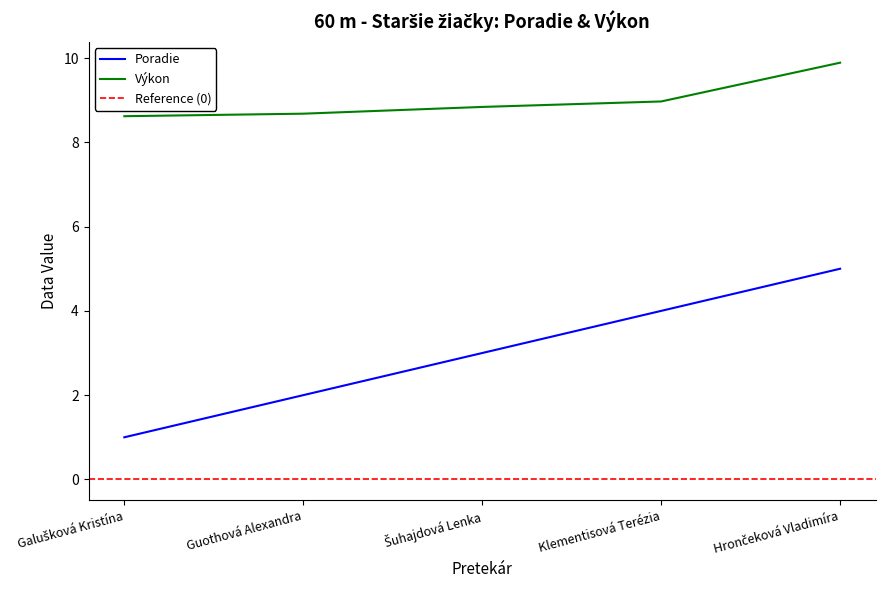

List the series in order of their overall mean, highest first.

Výkon, Poradie